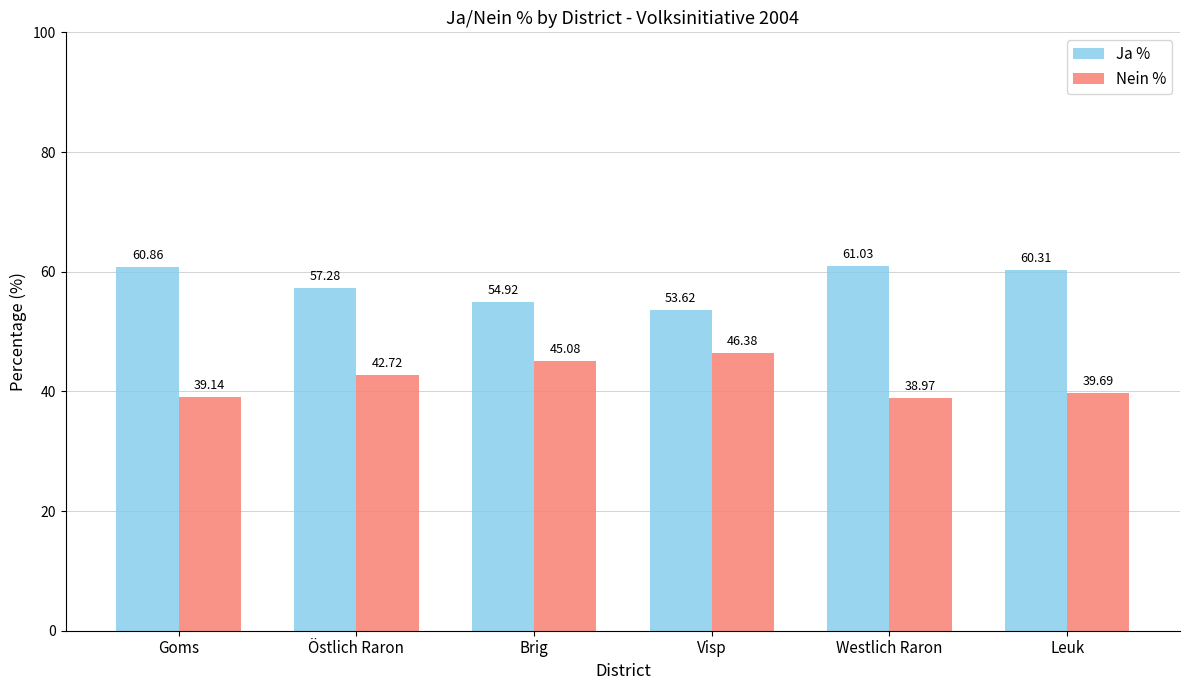

What is the label of the 1st bar from the left?

Goms